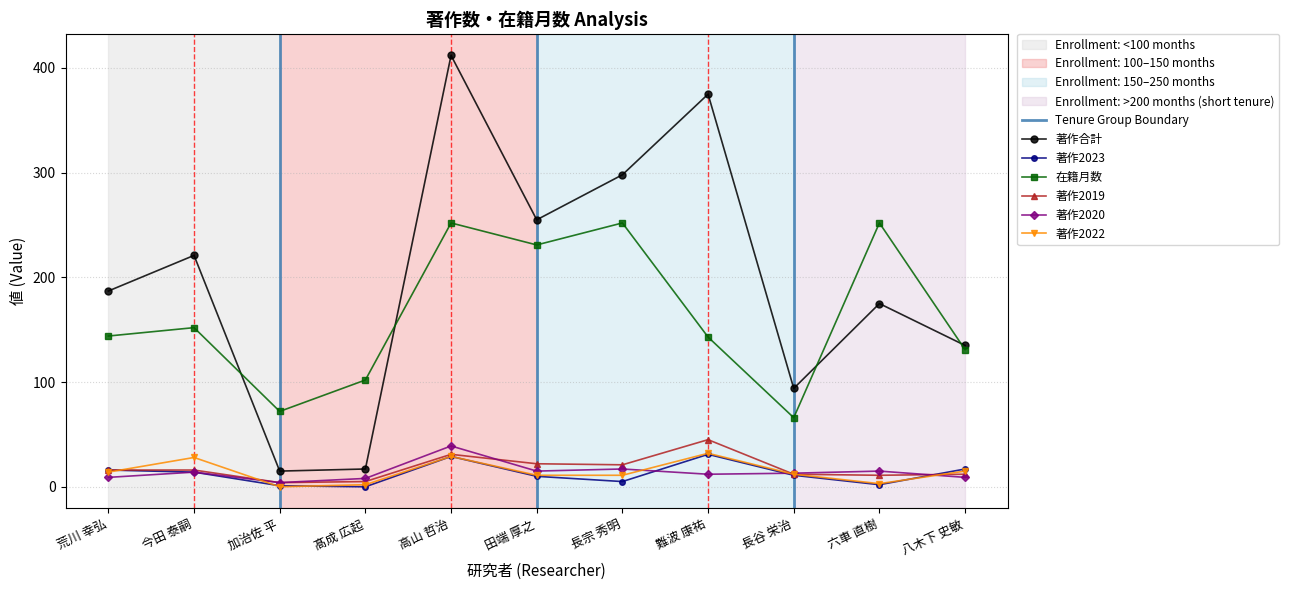

What is the greatest value displayed?

412